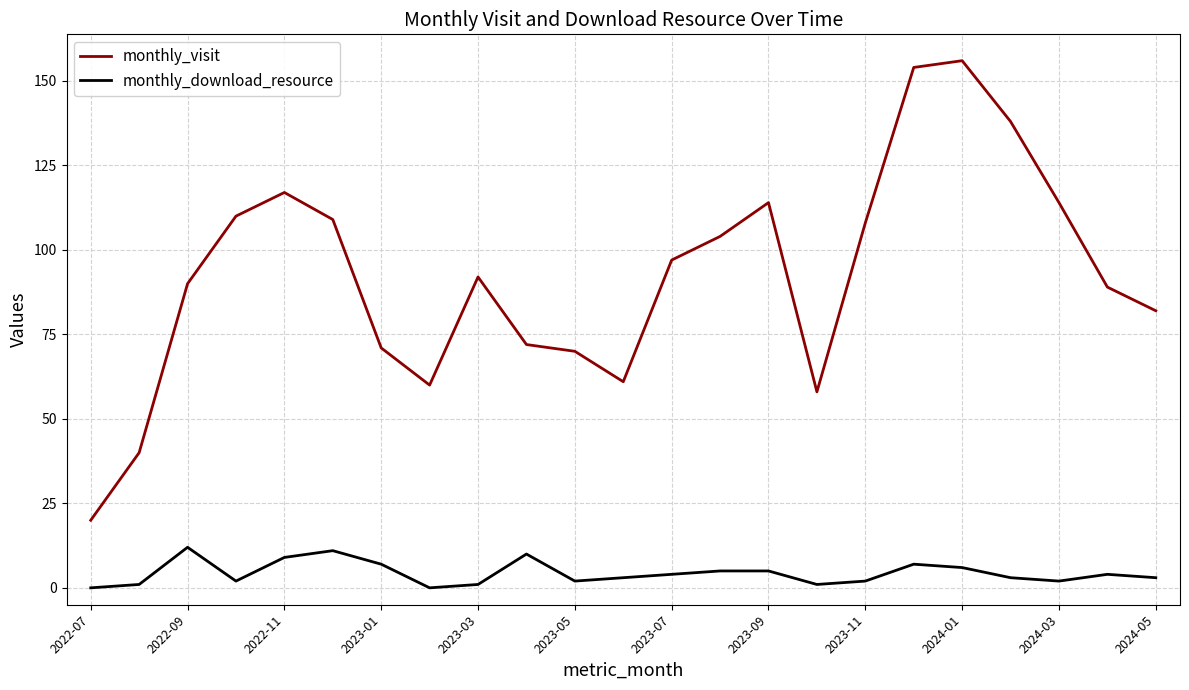

Which series has the widest spread of values?

monthly_visit